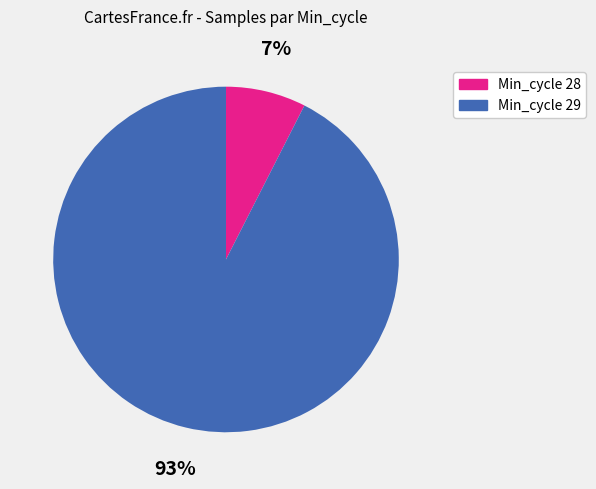

To the nearest percent, what is the average slice percentage?

50%